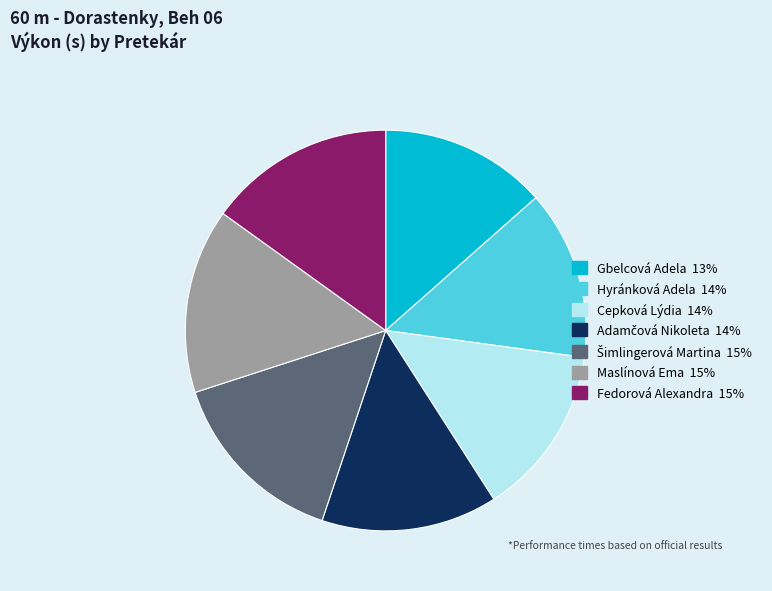

Is it true that Fedorová Alexandra is 27% of the pie?

False